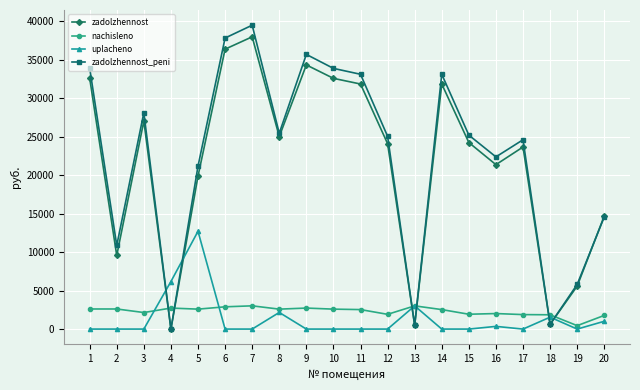

True or false: zadolzhennost has a value of 19863.9 at 5.

True